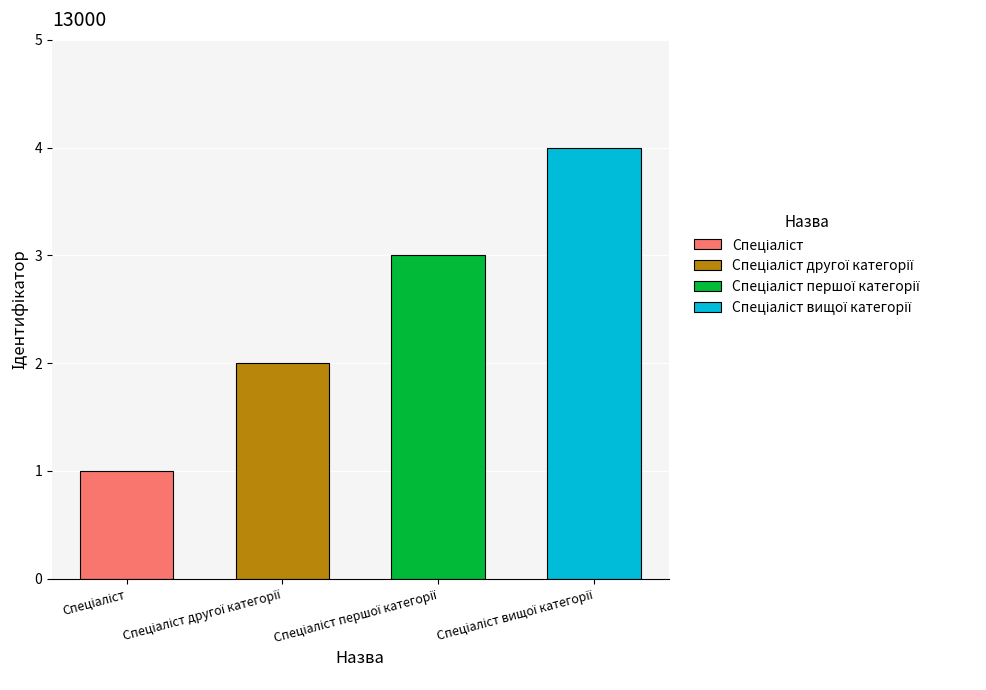

Rank the categories by value from highest to lowest.

Спеціаліст вищої категорії, Спеціаліст першої категорії, Спеціаліст другої категорії, Спеціаліст